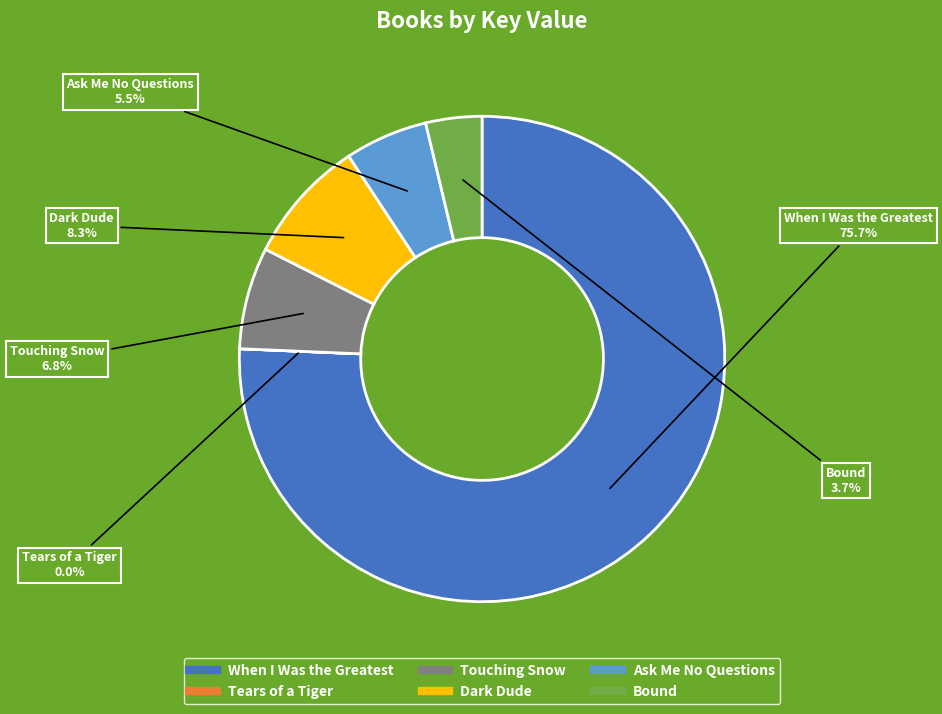

What is the total percentage of Ask Me No Questions and Dark Dude?

13.8%